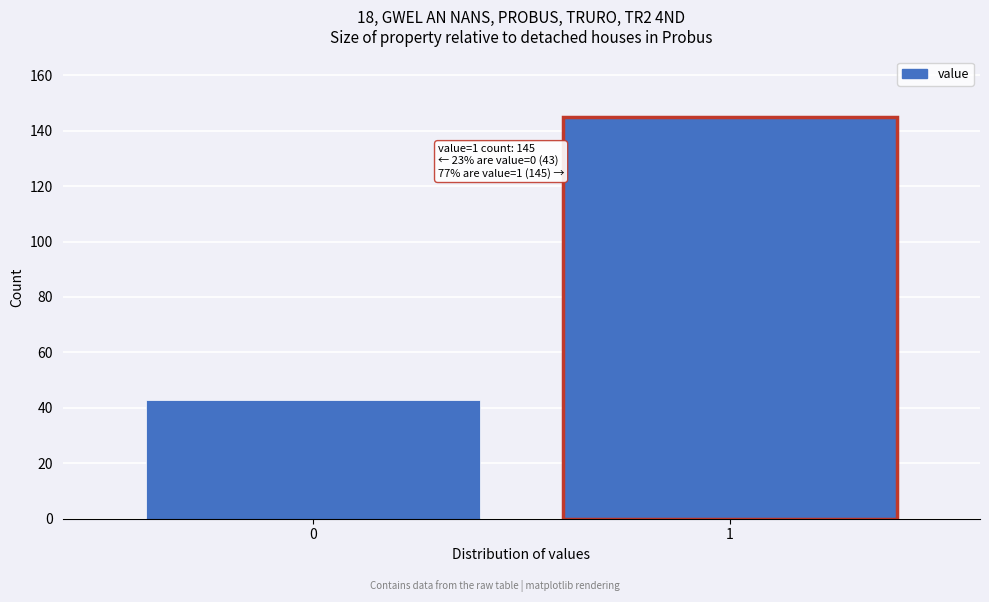

Reading left to right, extract all data points from this chart.

43	145